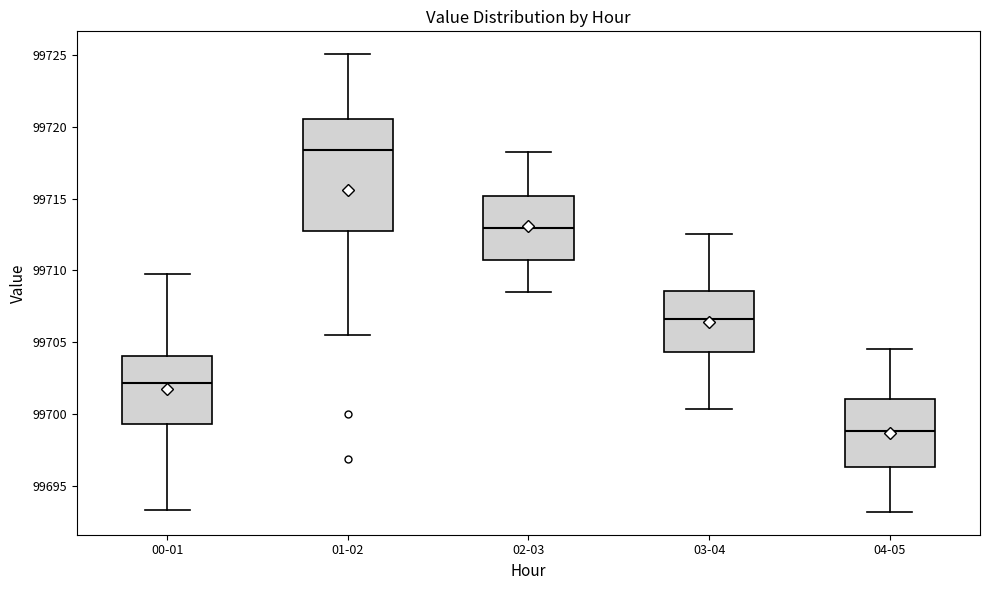

Reading left to right, read every box against the y-axis: the position of its median line, the range the box covers, and the ends of its whiskers. The values are not printed on the chart, so give them approximately, as read against the axis.

00-01: median 99702.0, box 99699.5 to 99704.0, whiskers 99693.5 to 99709.5
01-02: median 99718.5, box 99713.0 to 99720.5, whiskers 99705.5 to 99725.0
02-03: median 99713.0, box 99711.0 to 99715.0, whiskers 99708.5 to 99718.5
03-04: median 99706.5, box 99704.5 to 99708.5, whiskers 99700.5 to 99712.5
04-05: median 99699.0, box 99696.5 to 99701.0, whiskers 99693.0 to 99704.5